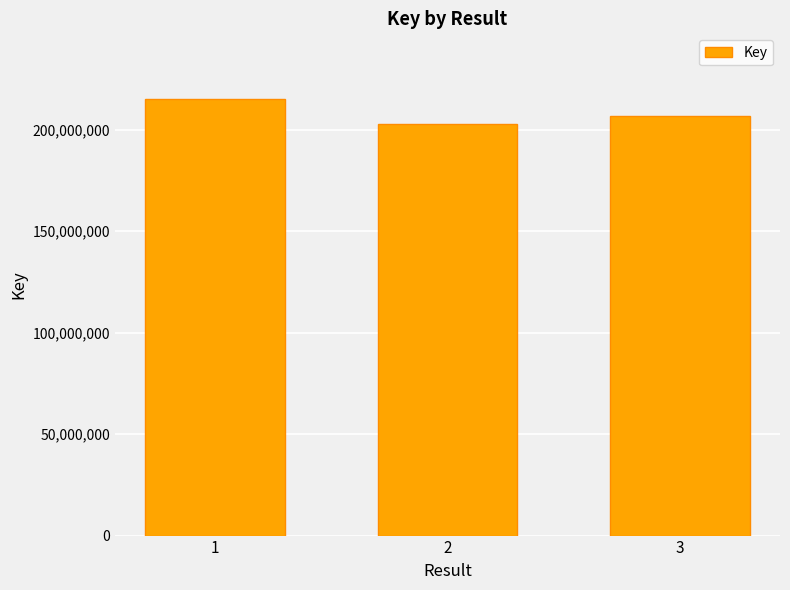

Where is the data nearest to the value 208949366?

3